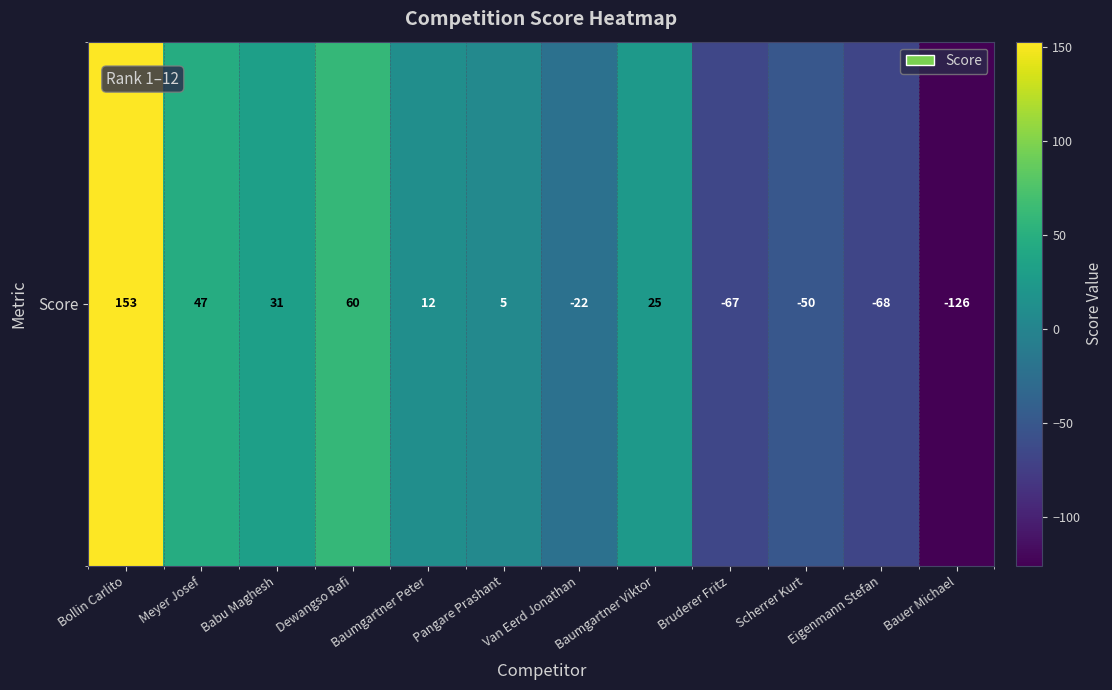

Is it true that the value at Baumgartner Peter is 6?

False